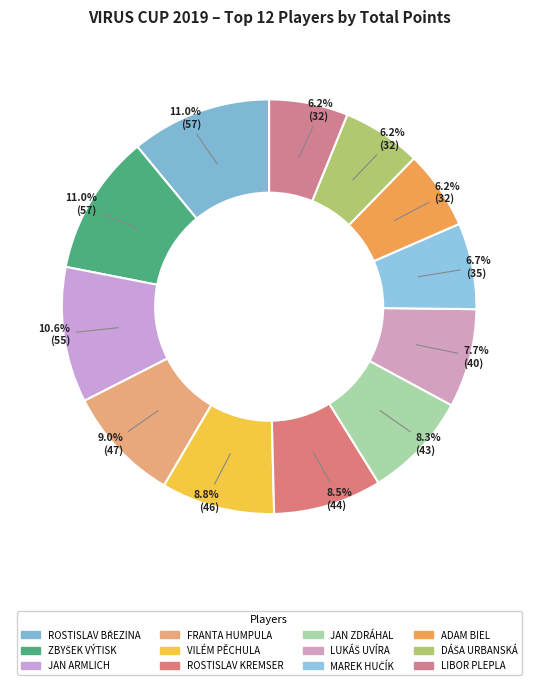

To the nearest percent, what is the average slice percentage?

8%